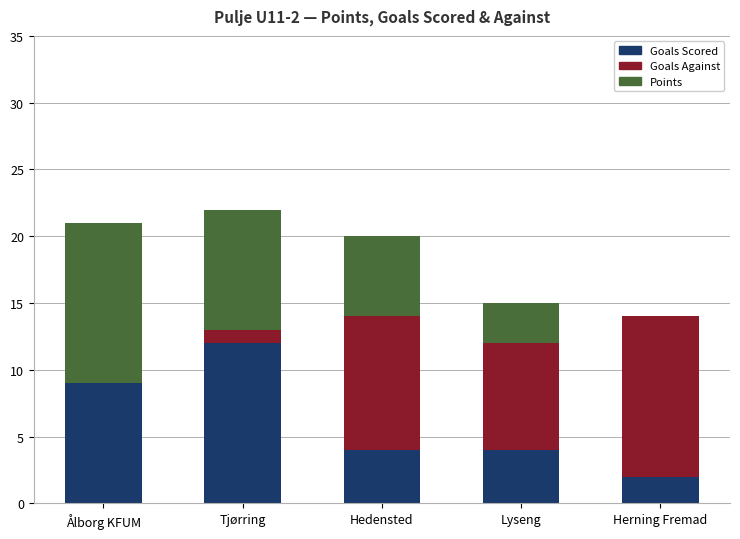

What are all the series names shown in the legend?

Goals Scored, Goals Against, Points